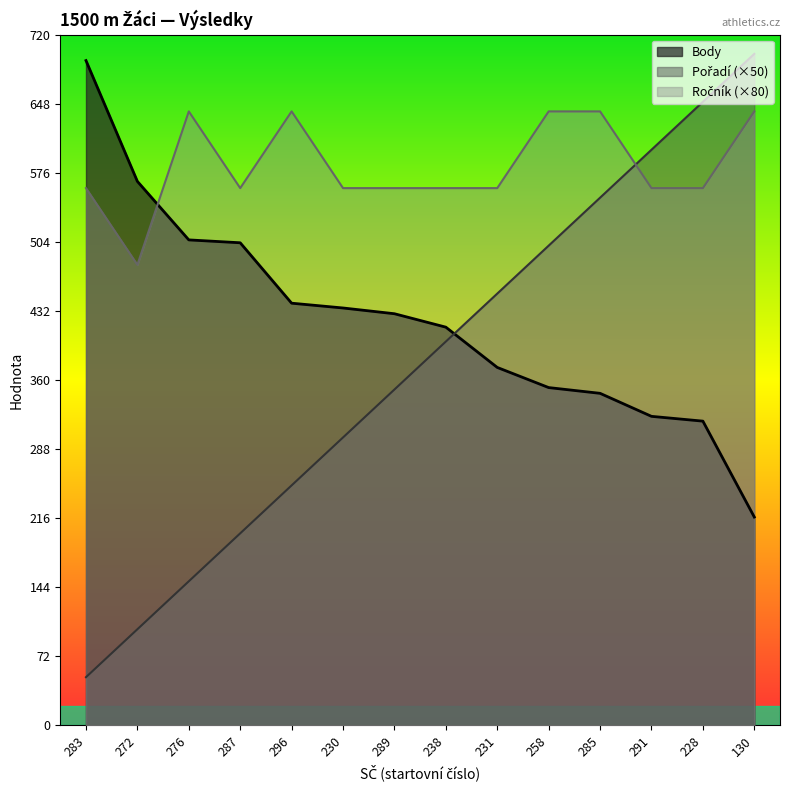

How many values in the Body series exceed 429?

6